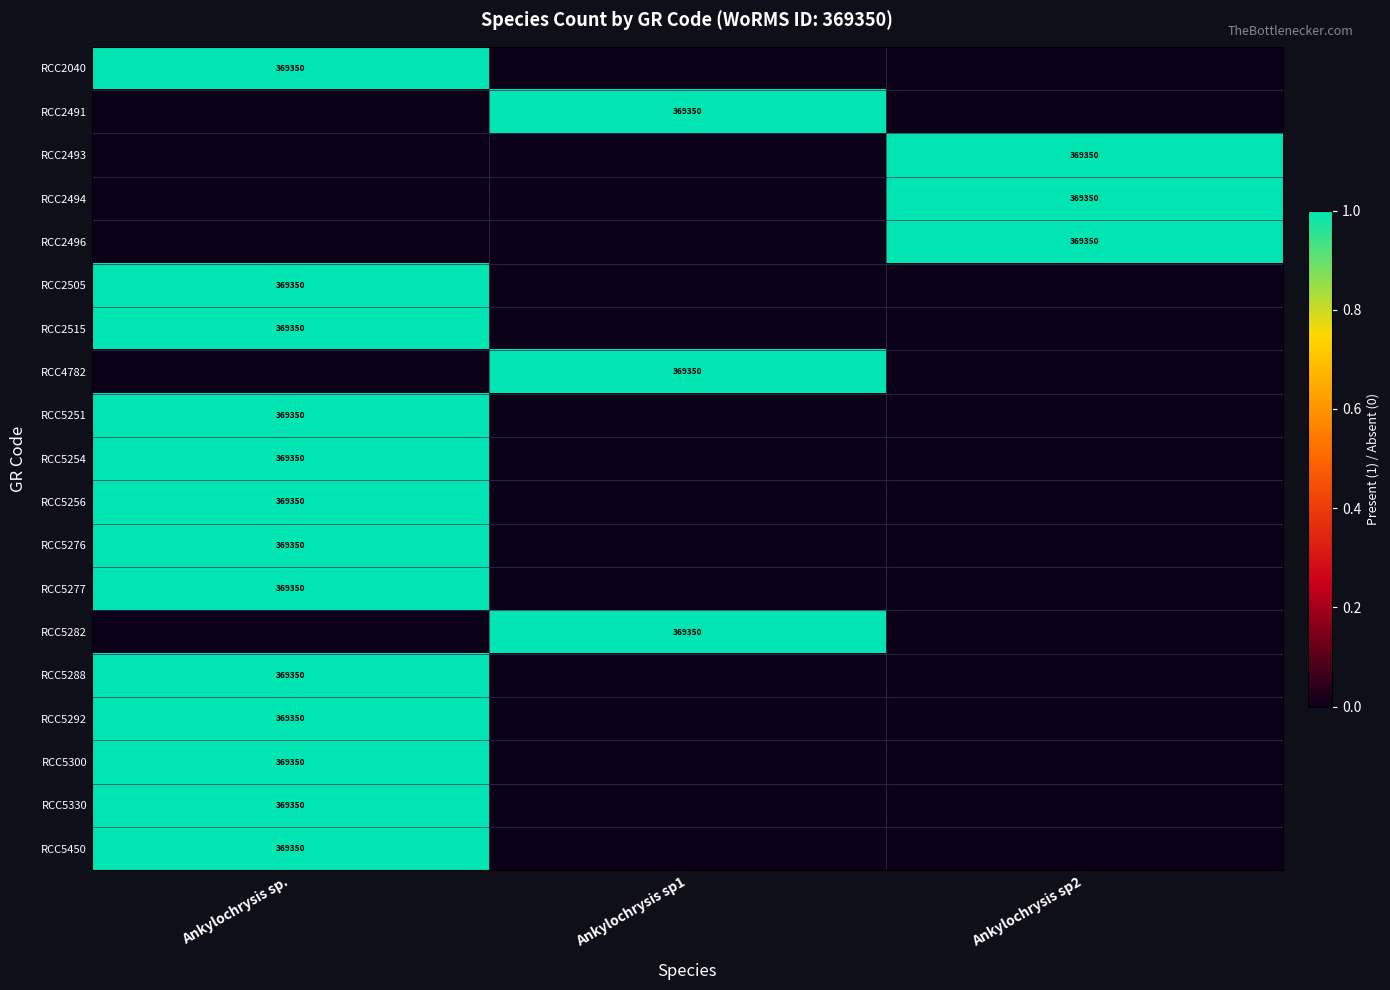

Which series changed the most between Ankylochrysis sp. and Ankylochrysis sp1?

RCC2040